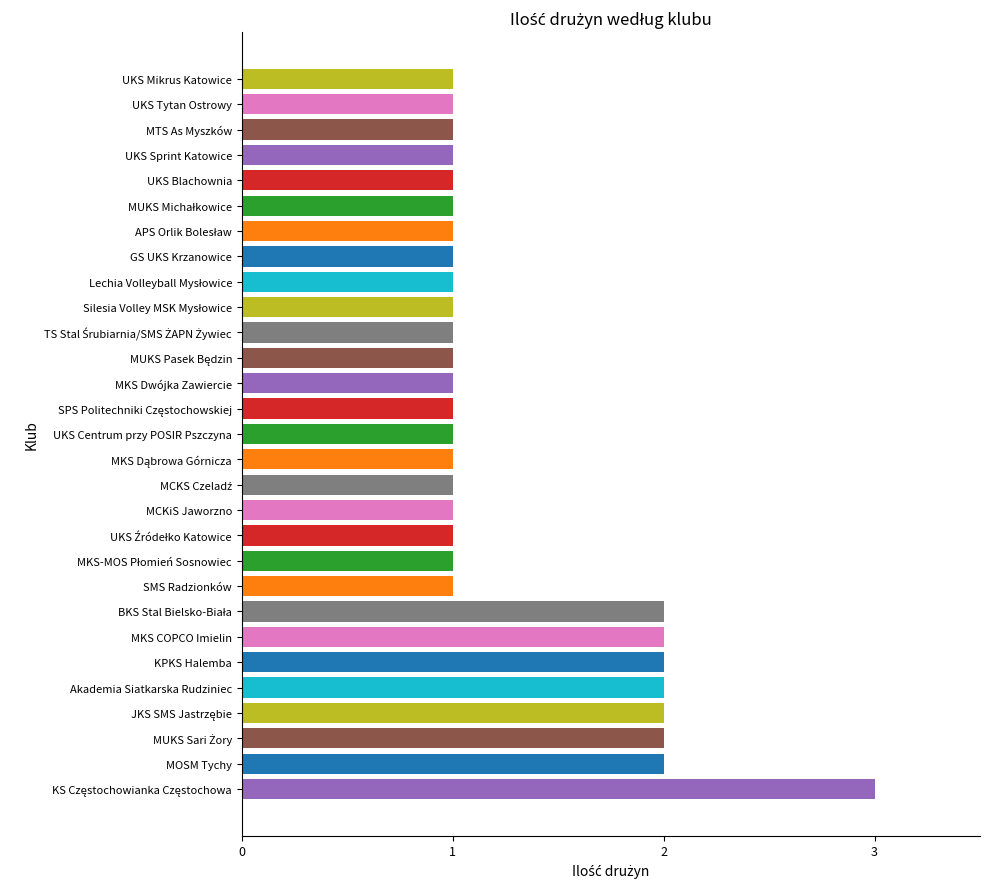

What is the smallest value displayed?

1